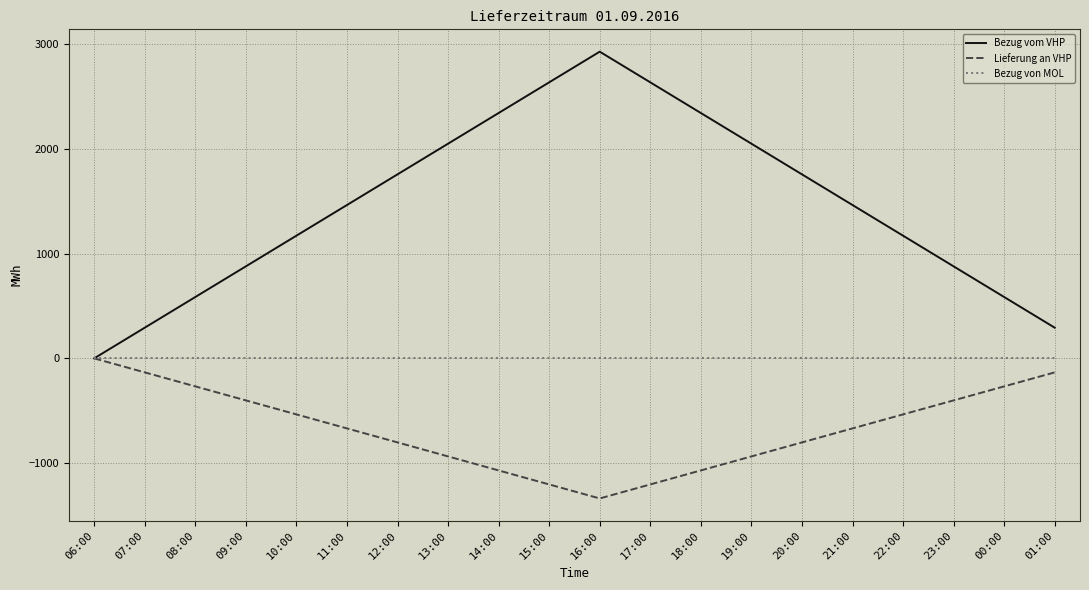

What are all the series names shown in the legend?

Bezug vom VHP, Lieferung an VHP, Bezug von MOL